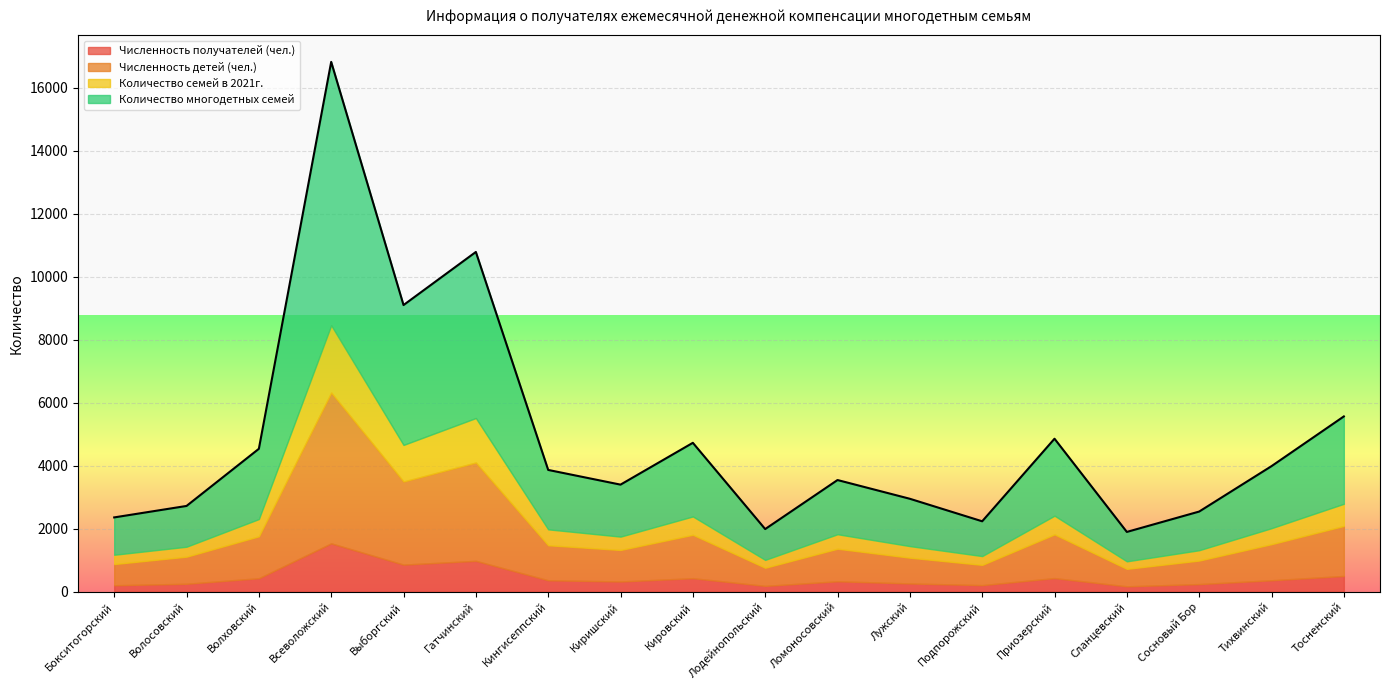

The value of Количество многодетных семей at Сланцевский is 934. True or false?

True